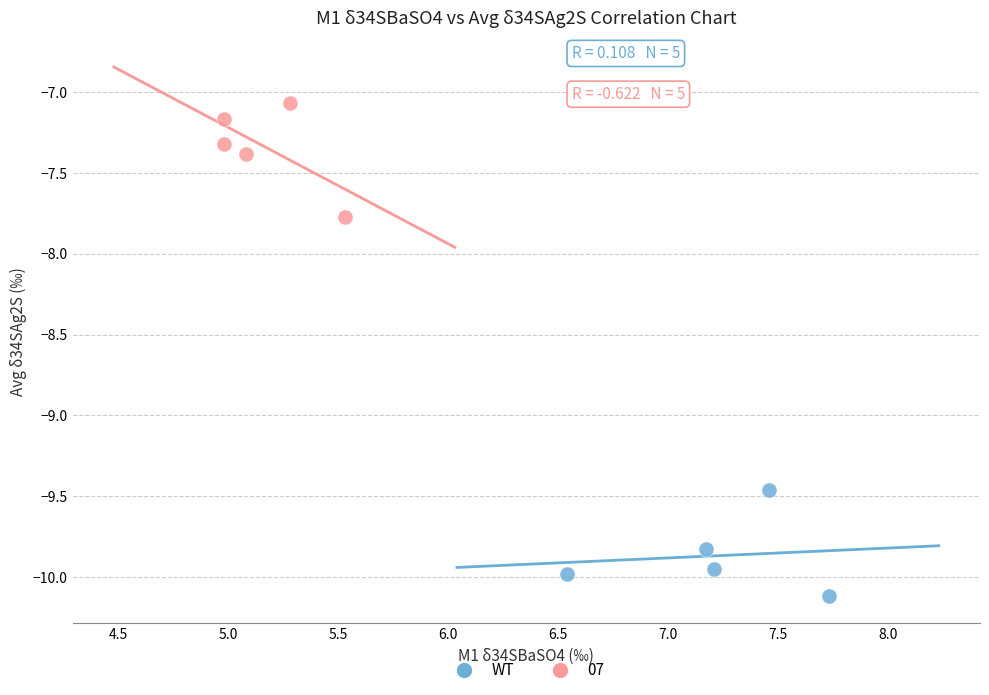

Which series contains the highest Y value?

07